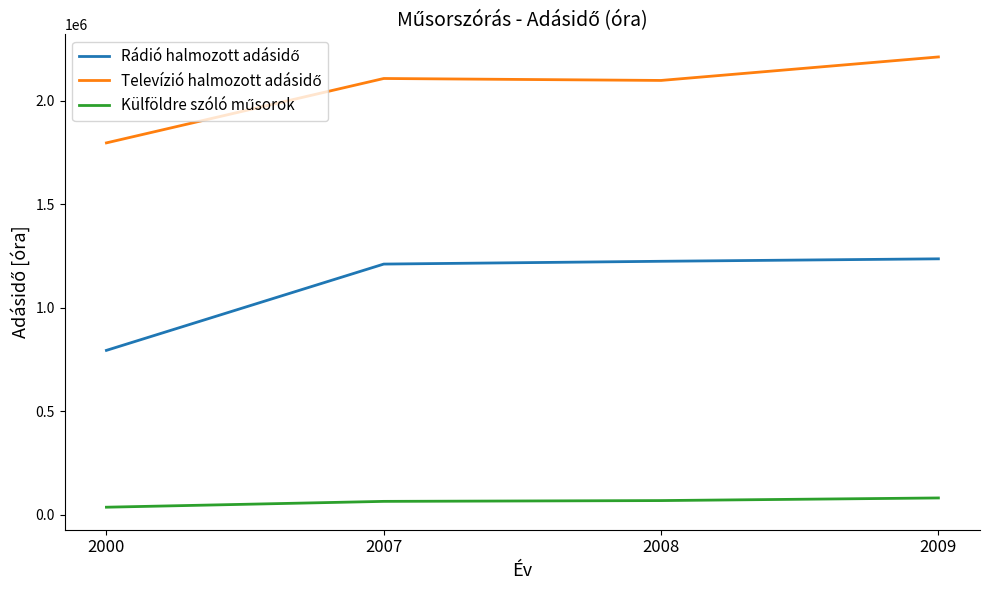

What is the total value across all series at 2007?

3383057